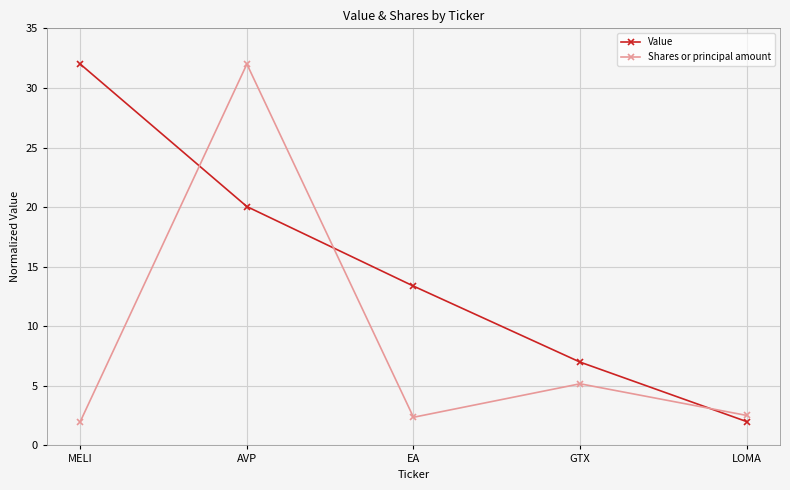

What is the sum of all Value values?

74.4